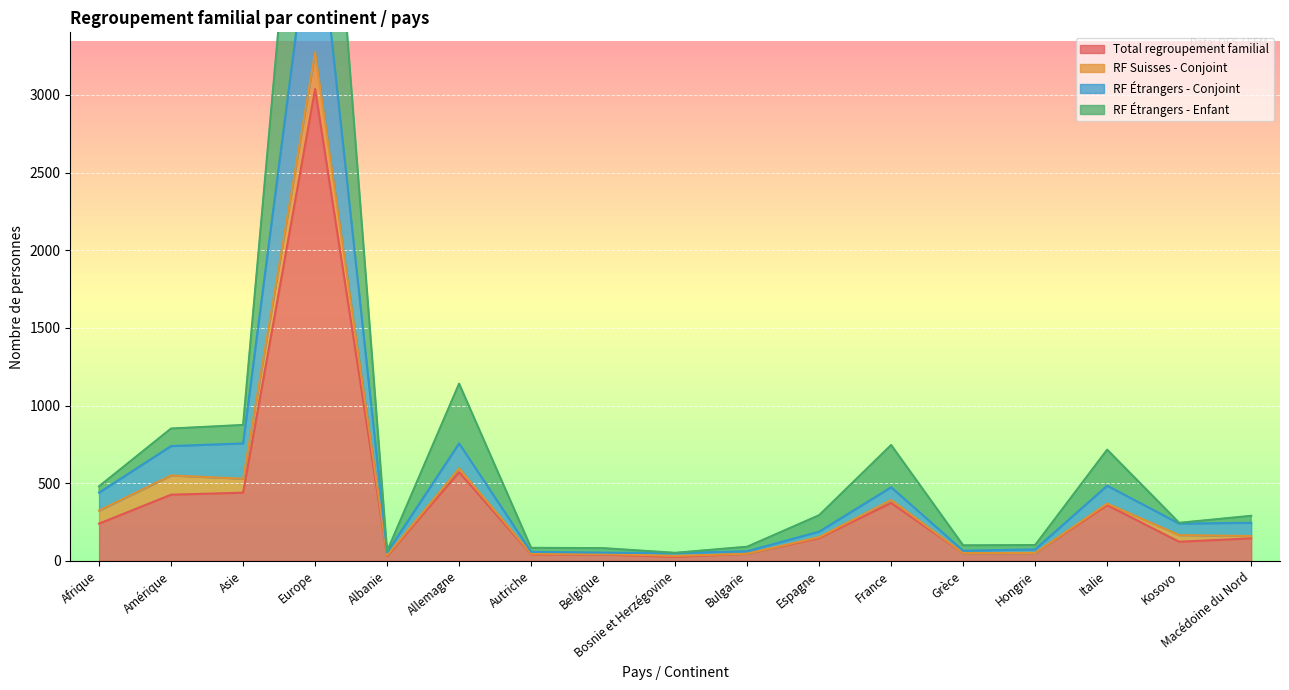

At which category is the sum across all series the highest?

Europe